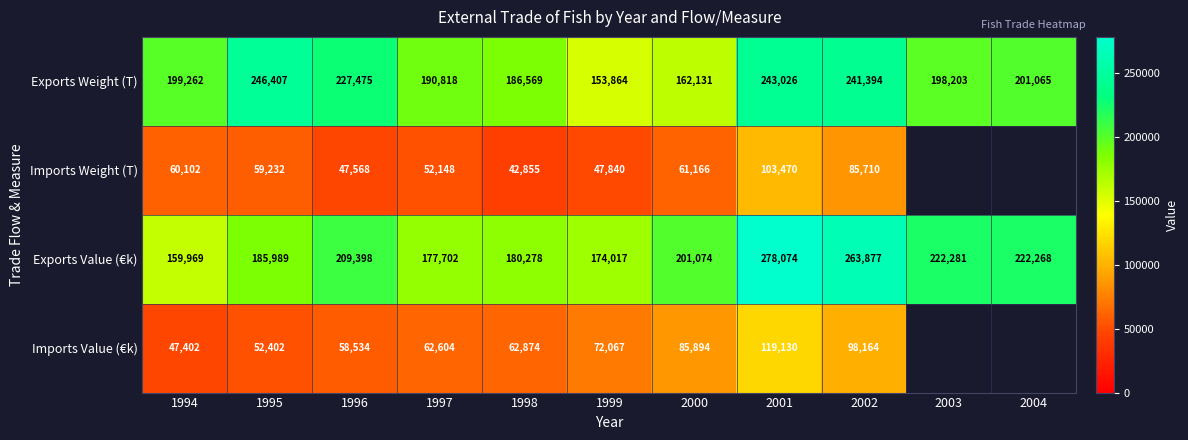

The value of Exports Value (€k) at 2004 is 137040.5. True or false?

False